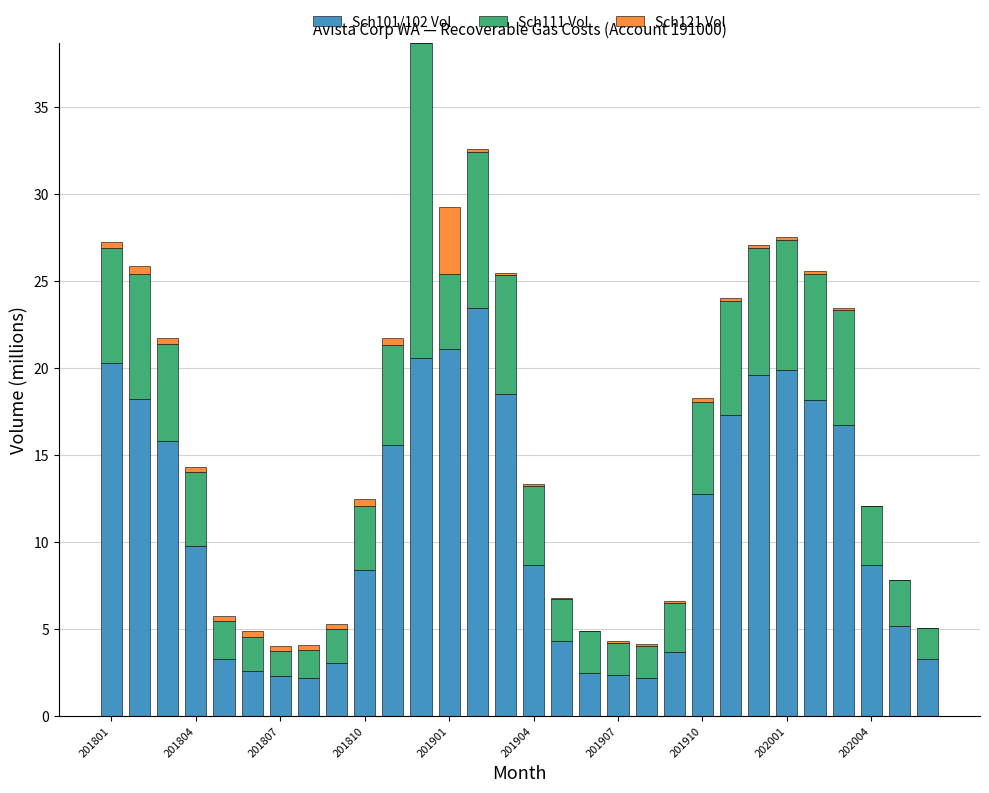

What is the highest value of the Sch101/102 Vol series?

23.4